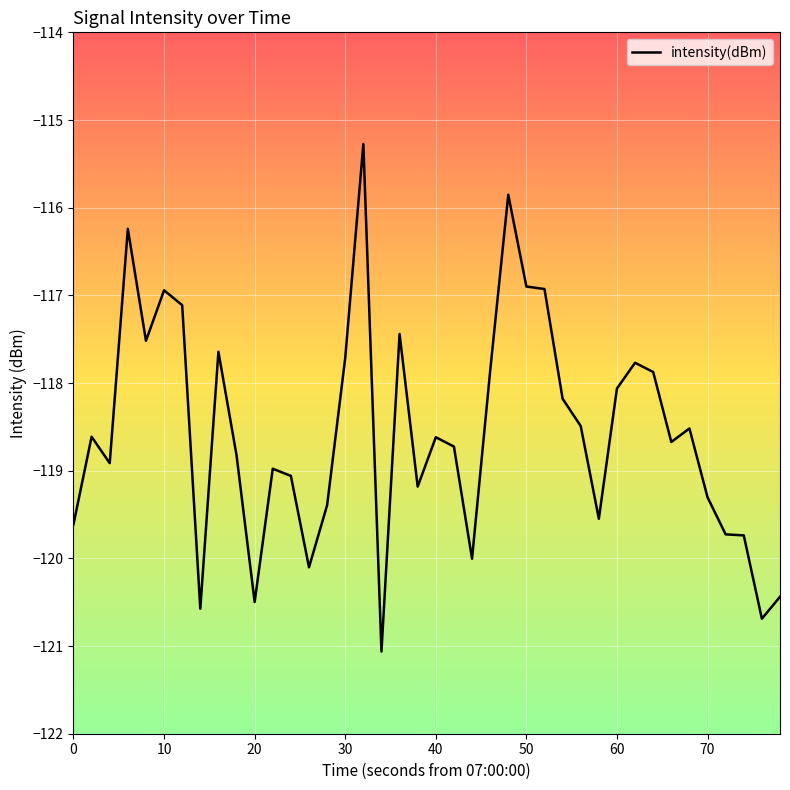

What is the maximum value shown in the chart?

-115.3